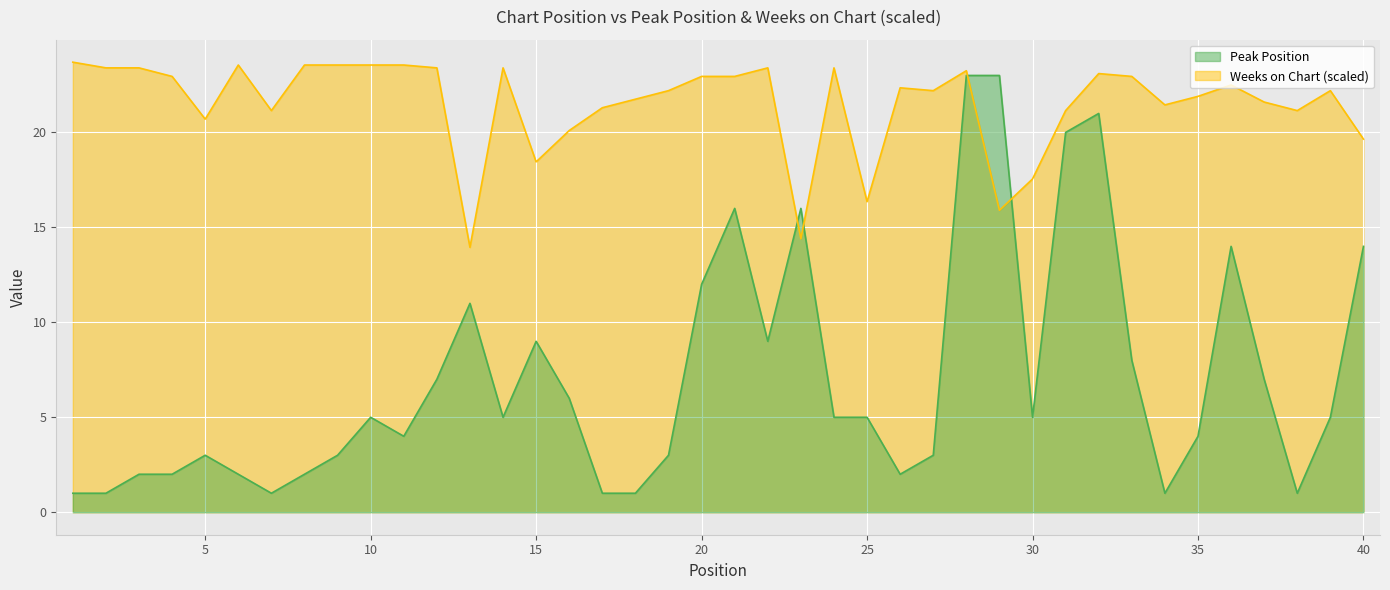

What is the maximum value for Peak Position?

23.0